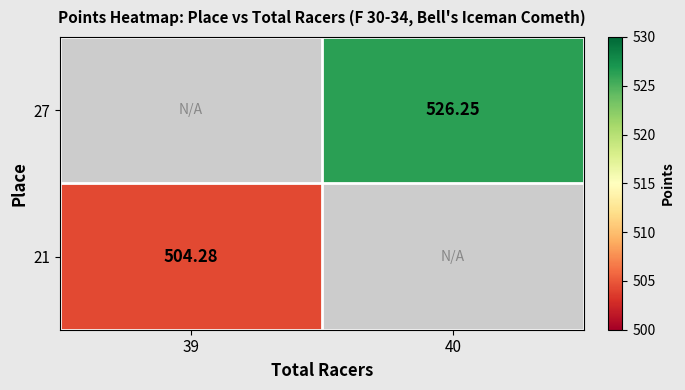

True or false: 27 has a value of 183.8 at 40.

False